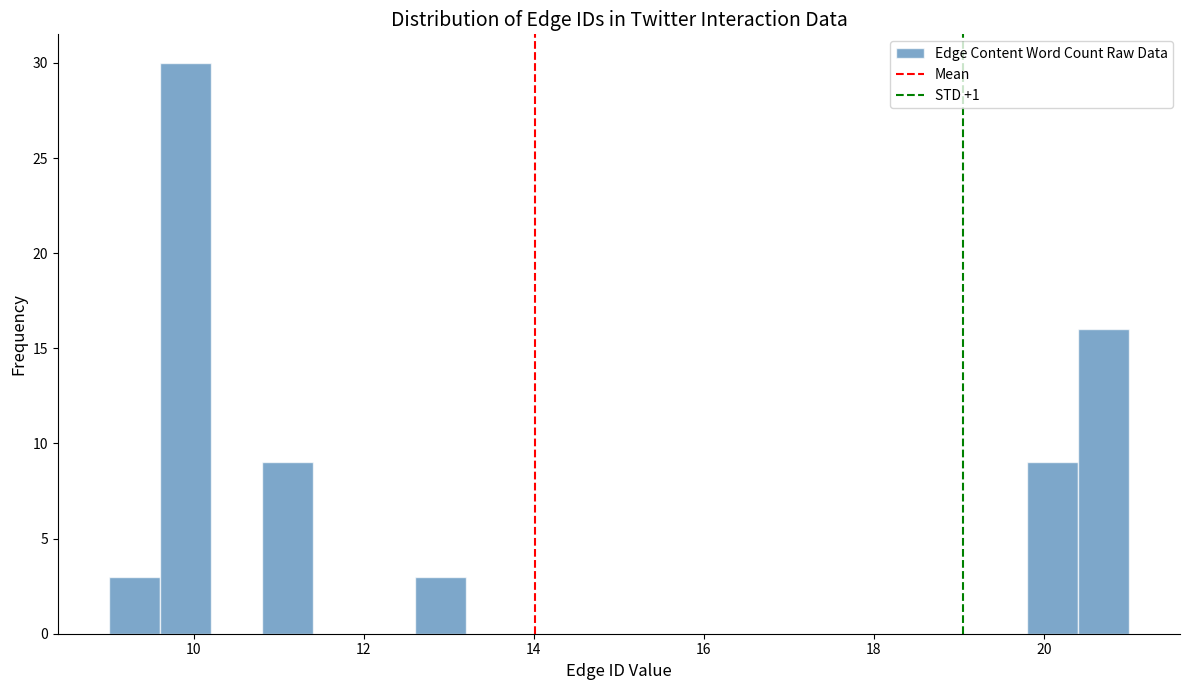

Around what value on the x-axis is the tallest bar? Give the approximate position of its centre, as read against the axis.

10.0